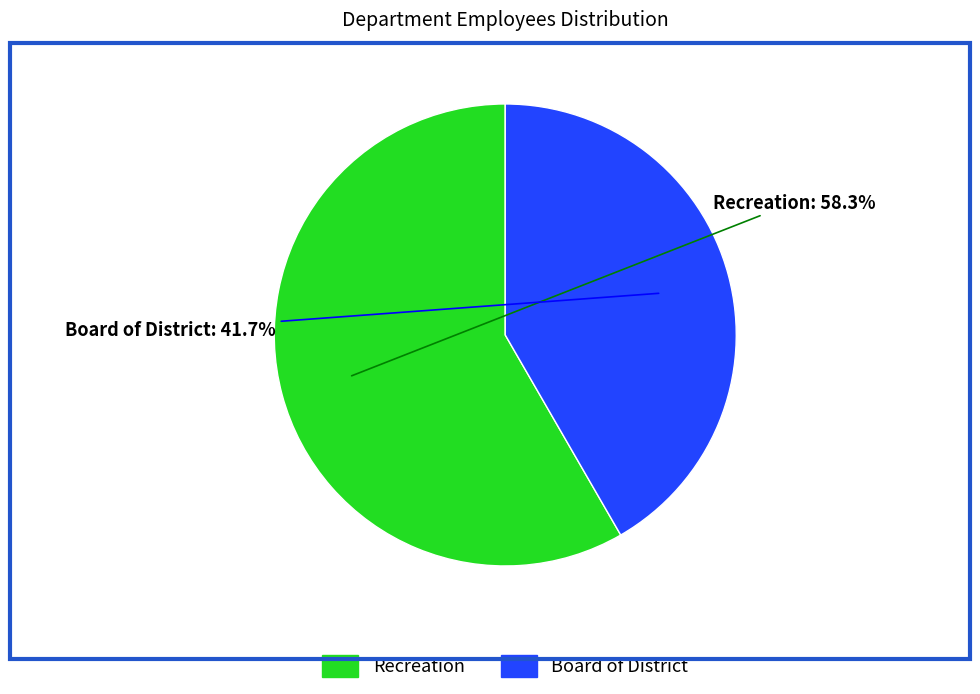

Which has a higher value, Board of District or Recreation?

Recreation